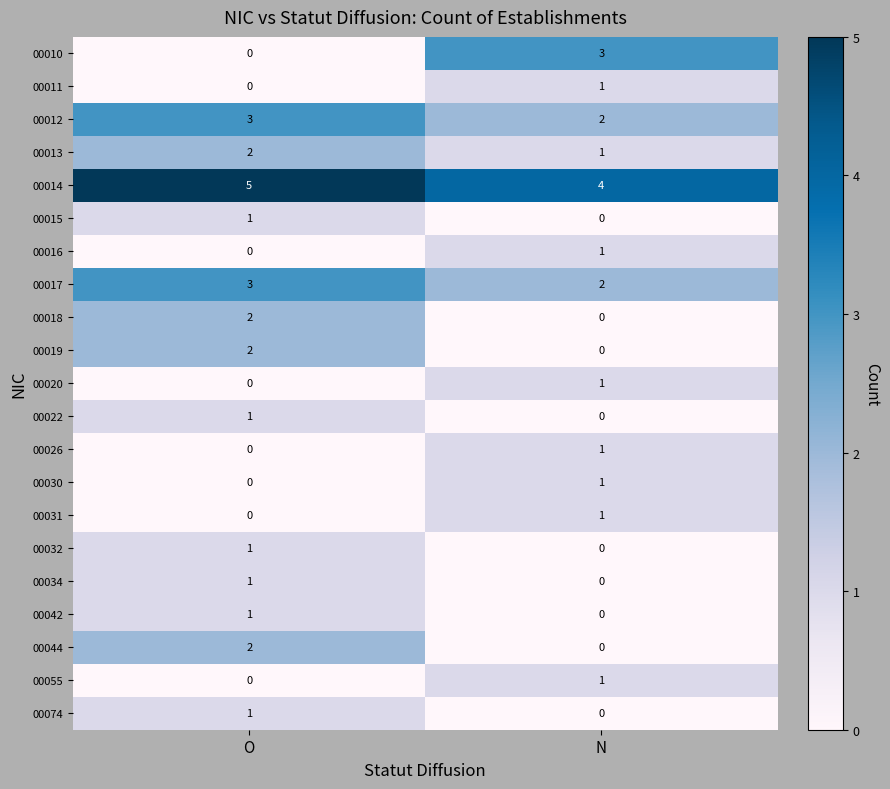

Which series has the widest spread of values?

00010